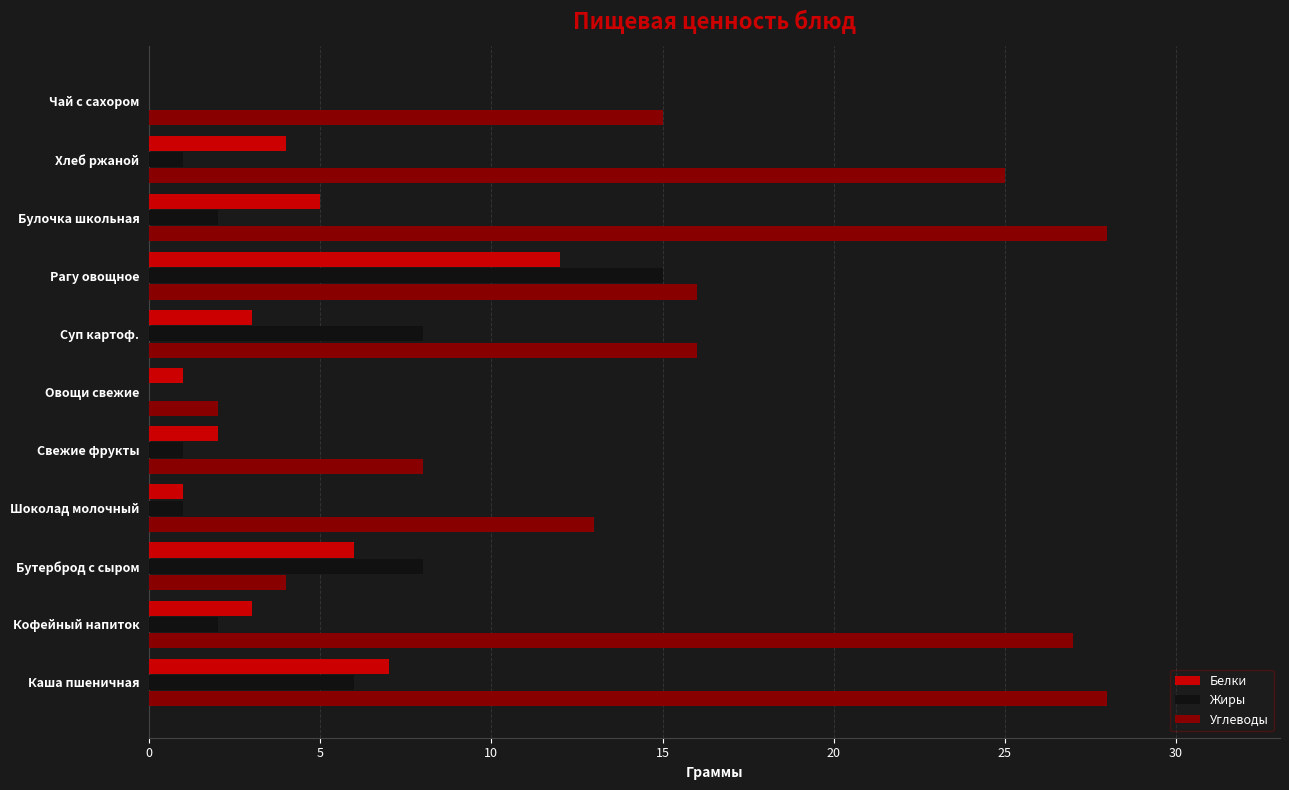

Is the value of Жиры at Кофейный напиток greater than the value of Белки at Кофейный напиток?

No